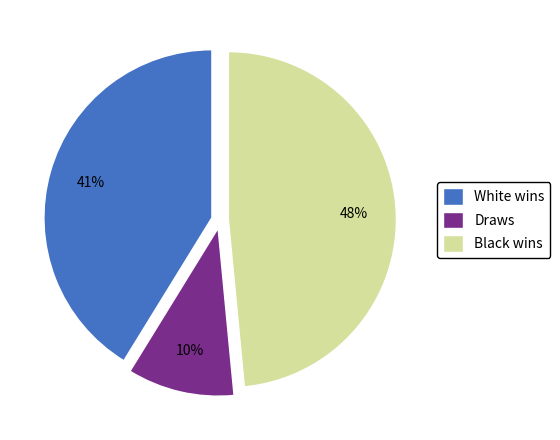

To the nearest percent, what is the combined percentage of Draws and Black wins?

59%